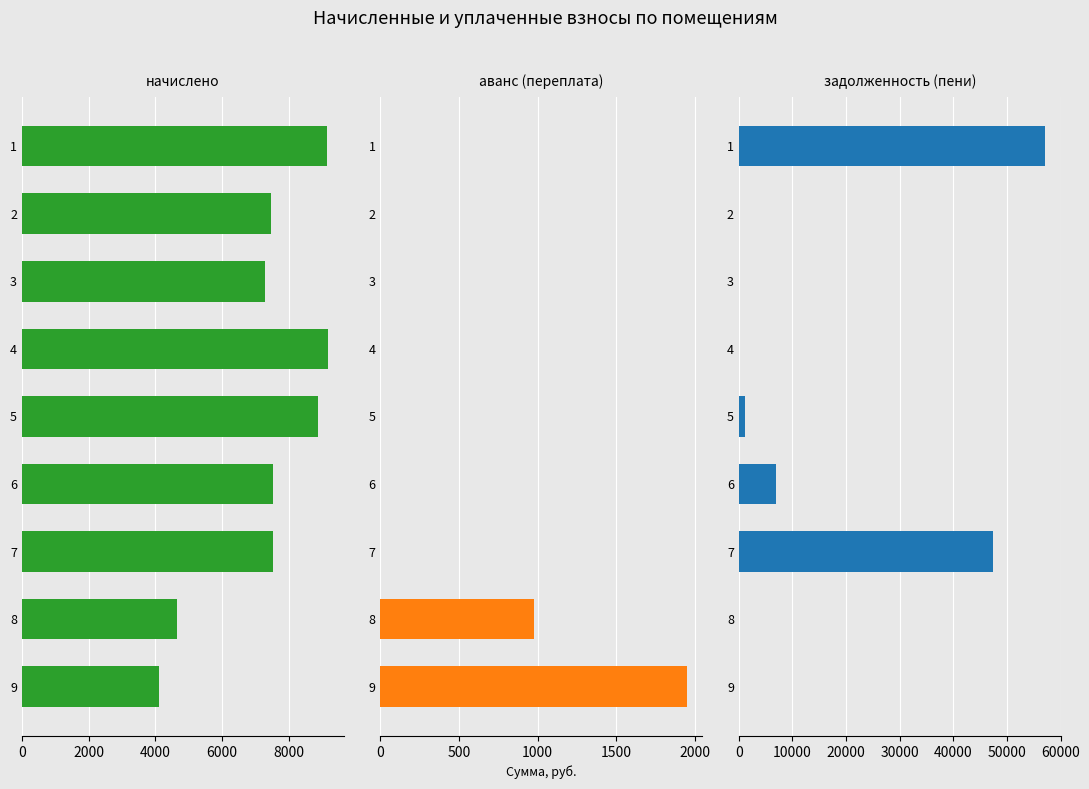

What is the sum of all аванс (переплата) values?

2927.6